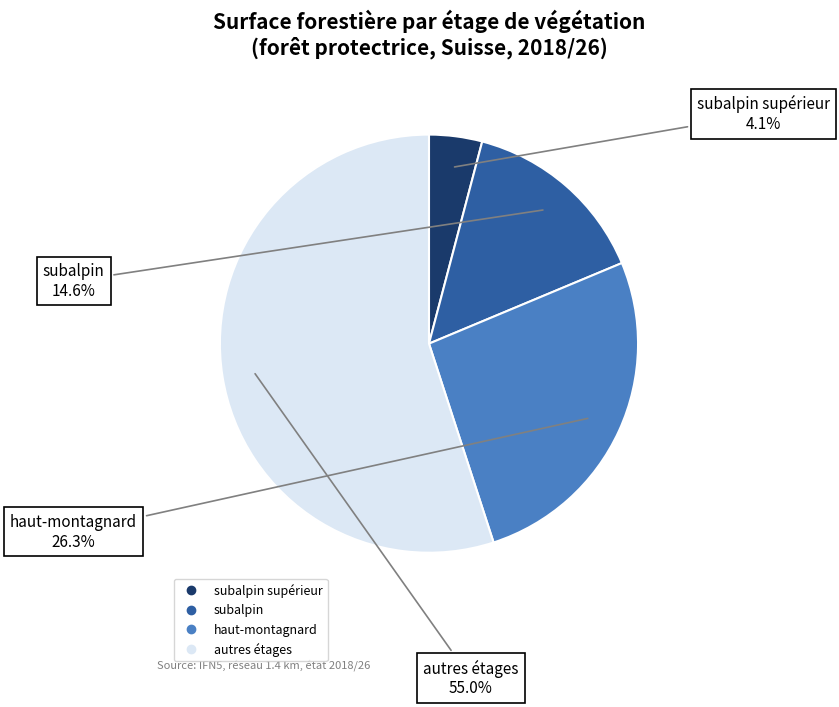

Is there any slice that represents more than half of the pie?

Yes